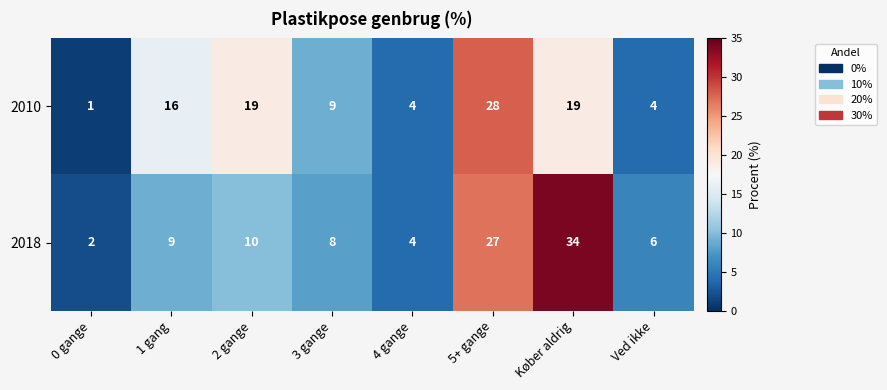

Which series changed the most between 4 gange and 5+ gange?

2010